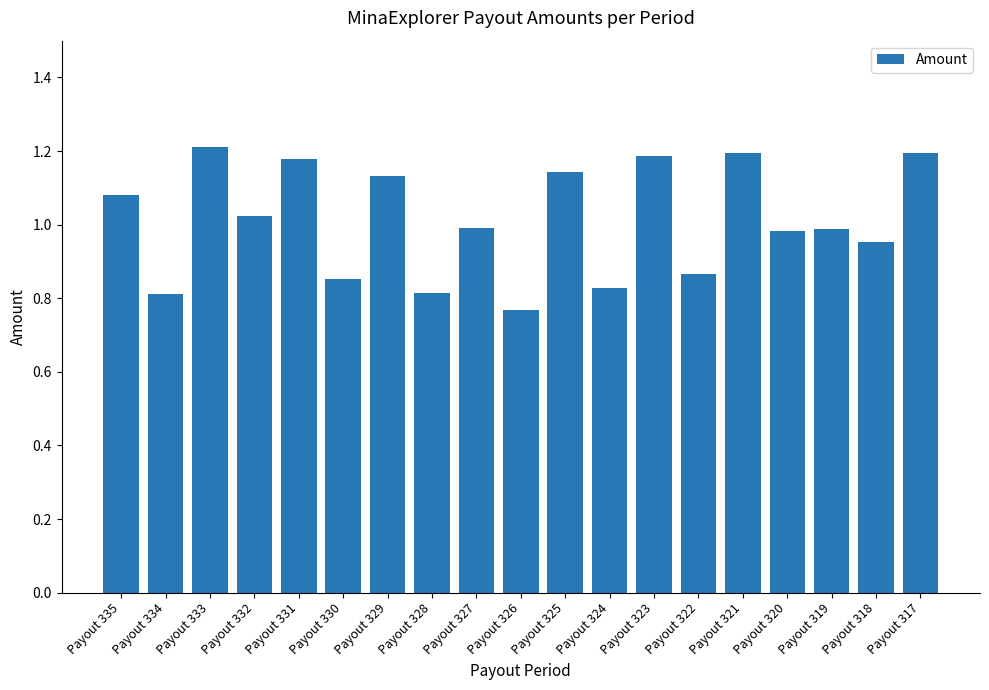

Between Payout 325 and Payout 330, which is larger?

Payout 325